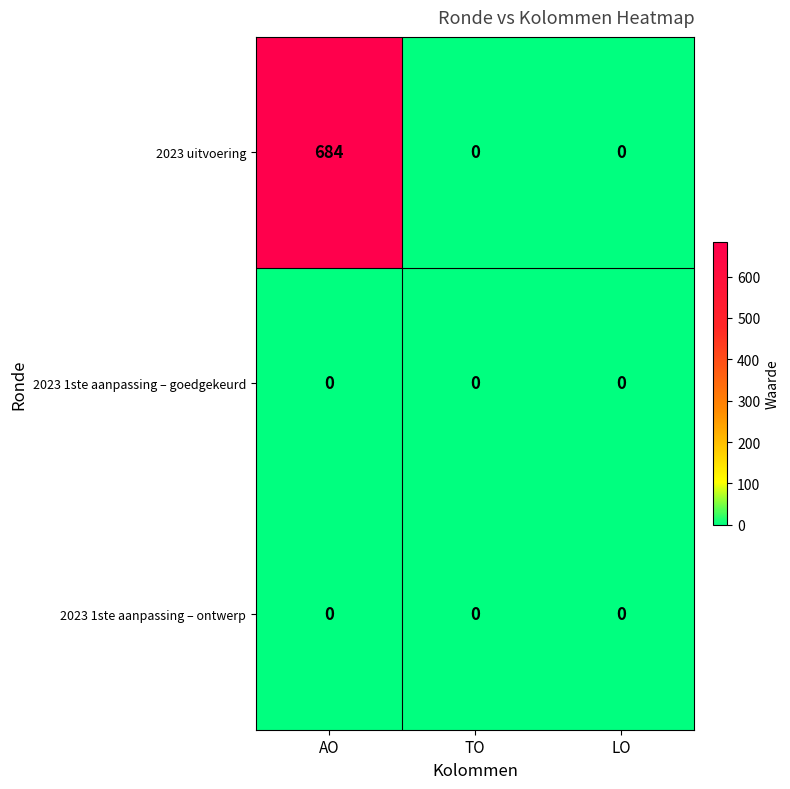

At which label does 2023 uitvoering reach its peak?

AO